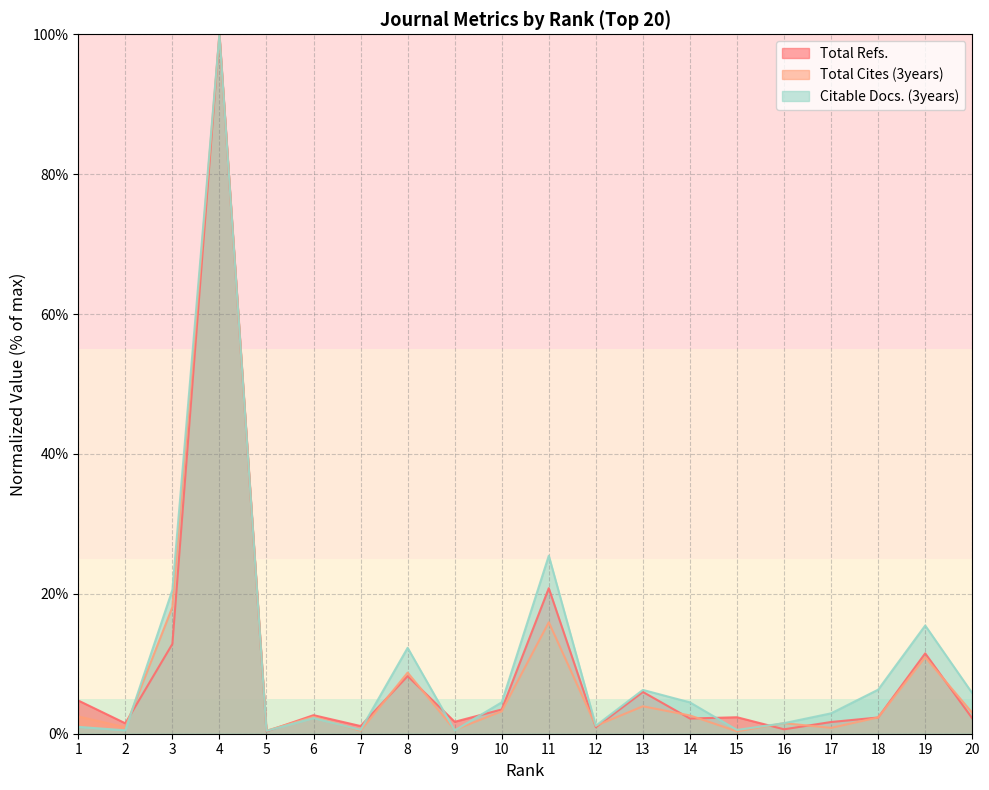

Rank the series by their average value, from lowest to highest.

Total Cites (3years), Total Refs., Citable Docs. (3years)